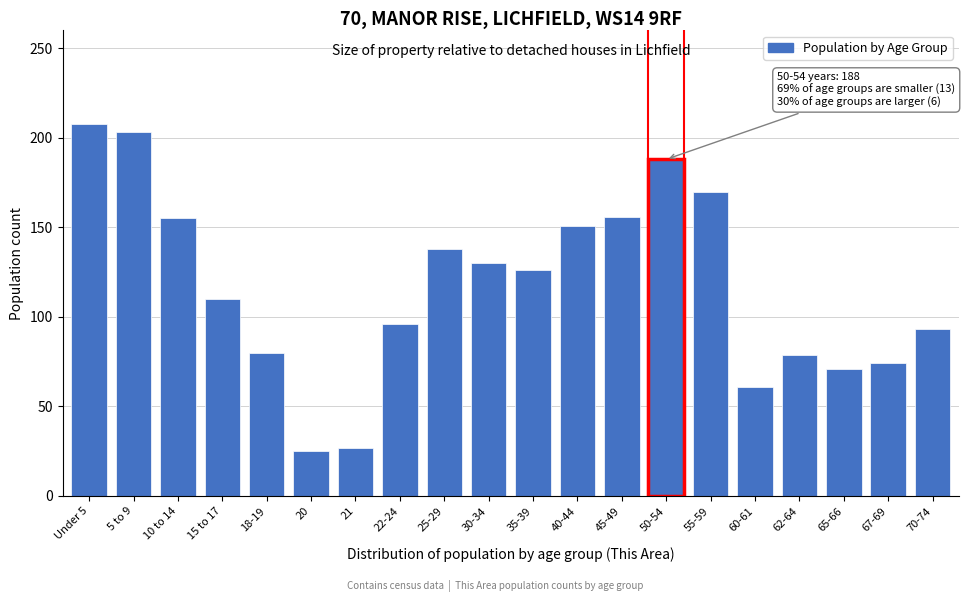

What is the sum of all values?

2341